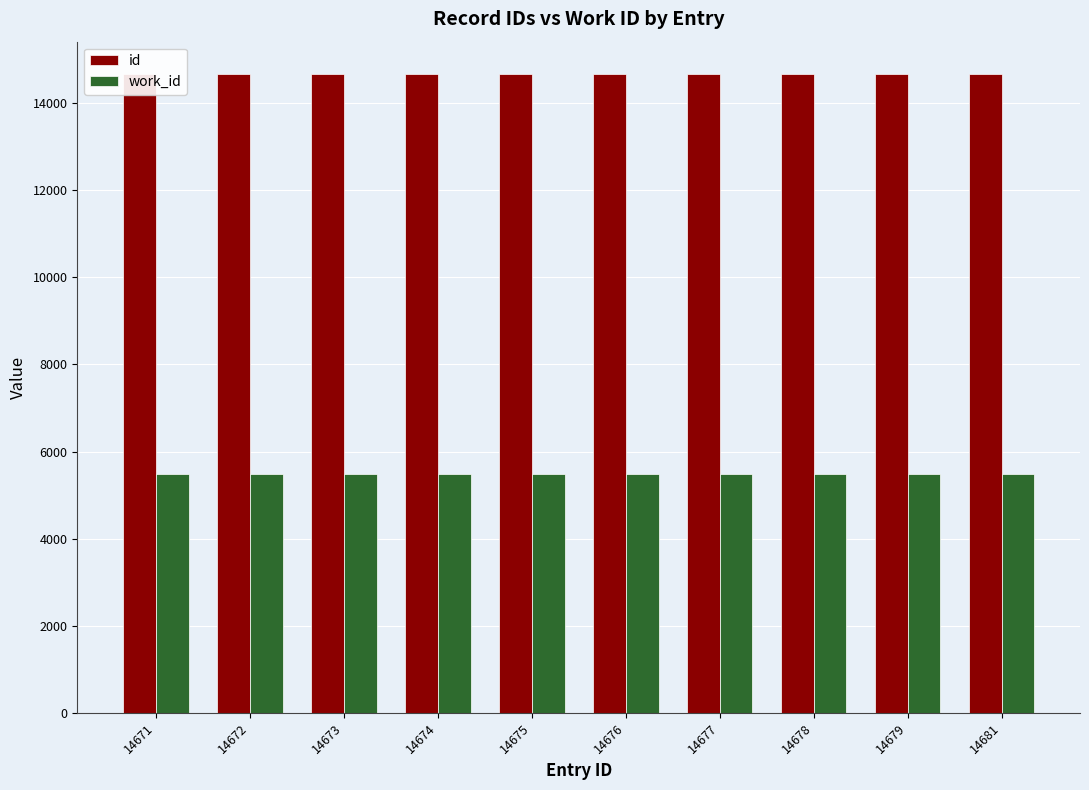

Which series has the largest total across all categories?

id